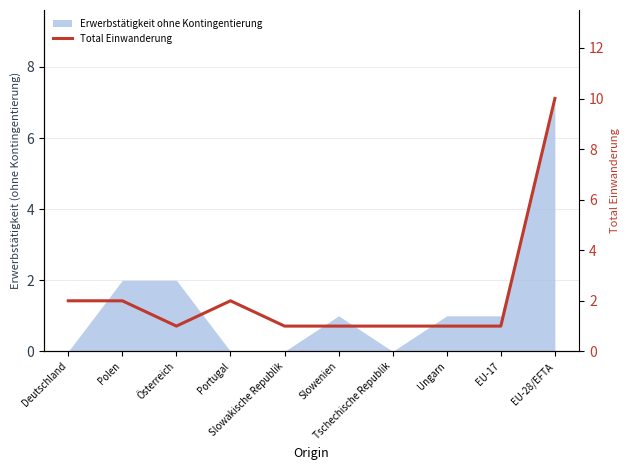

What is the label of the 4th point from the left?

Portugal